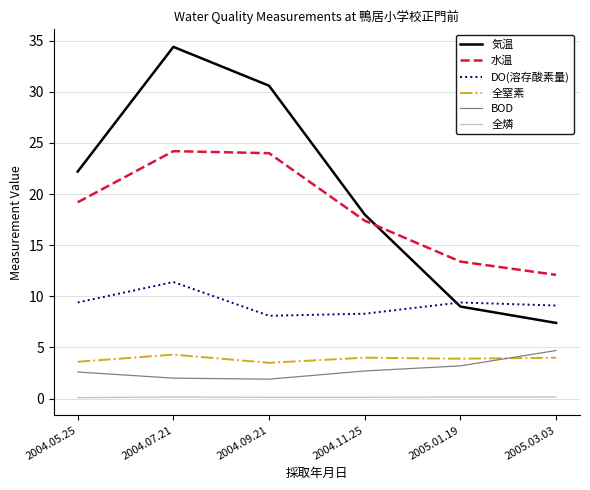

What is the approximate value of 全窒素 at 2004.11.25?

4.0